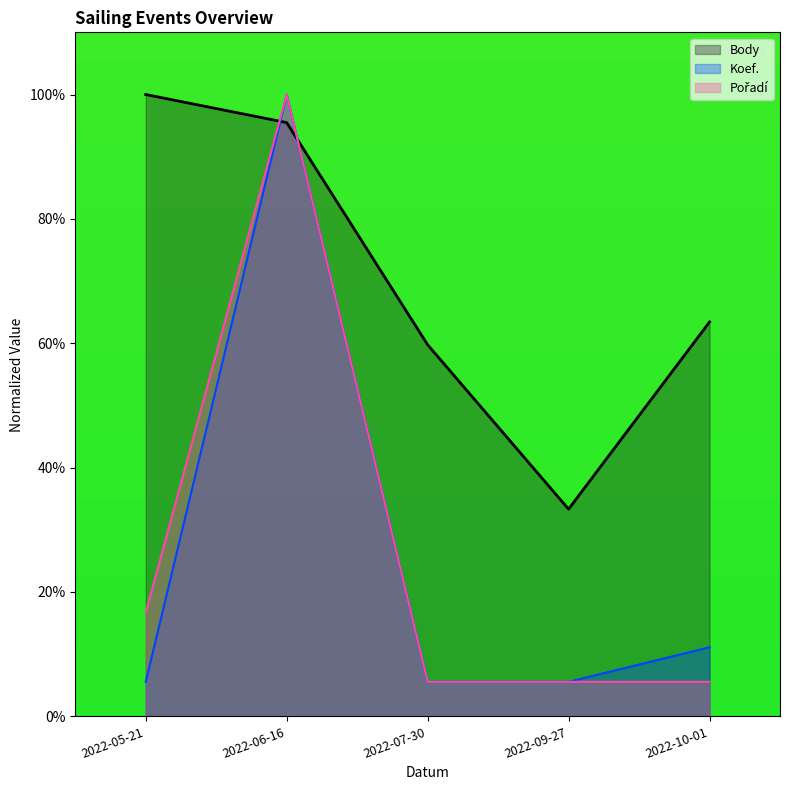

True or false: Body has more than 0 interior local peaks.

False